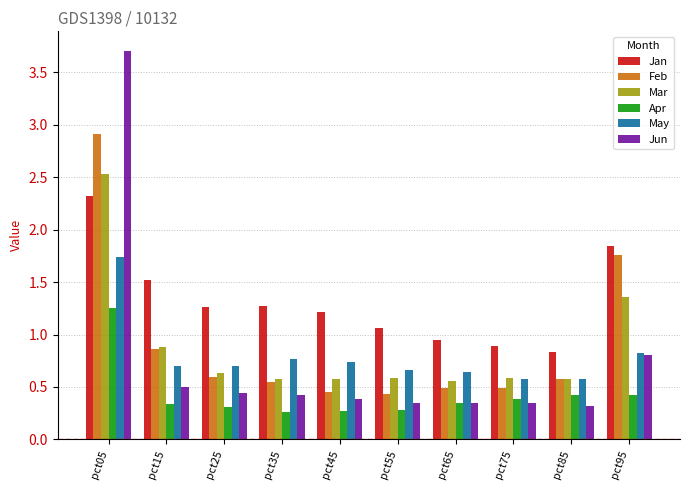

What is the sum of all Apr values?

4.3